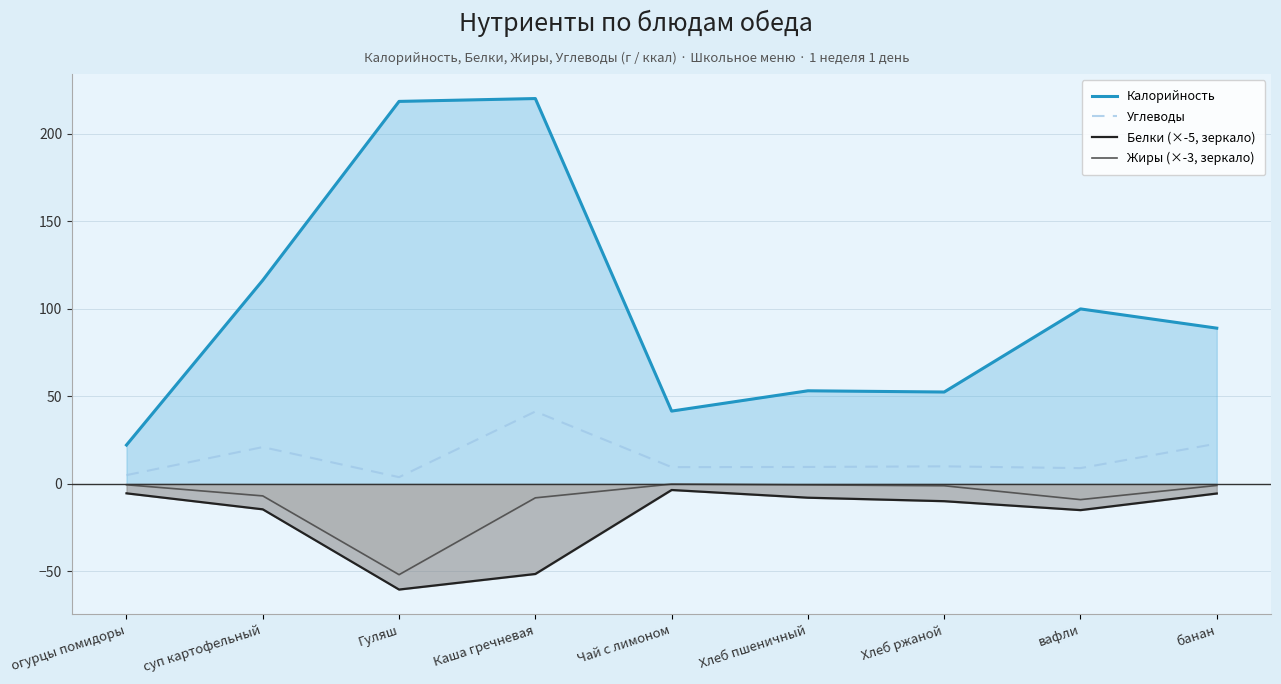

Where is the first local minimum for Белки (×-5, зеркало)?

Гуляш